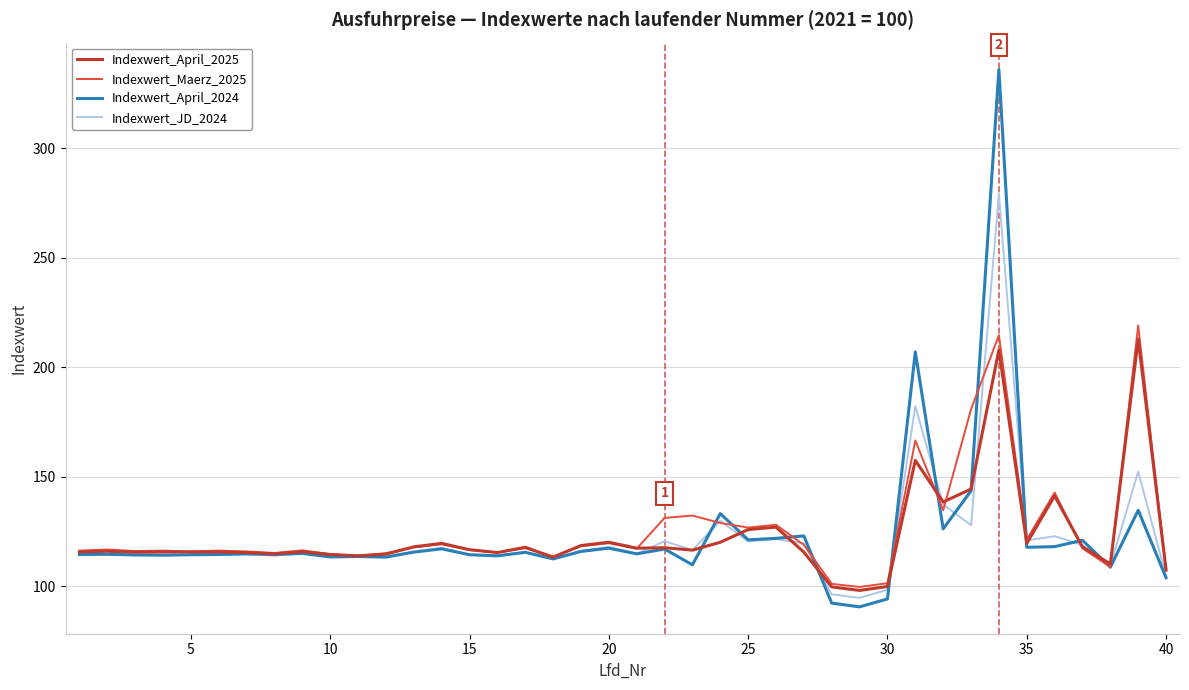

What is the minimum value shown in the chart?

90.5